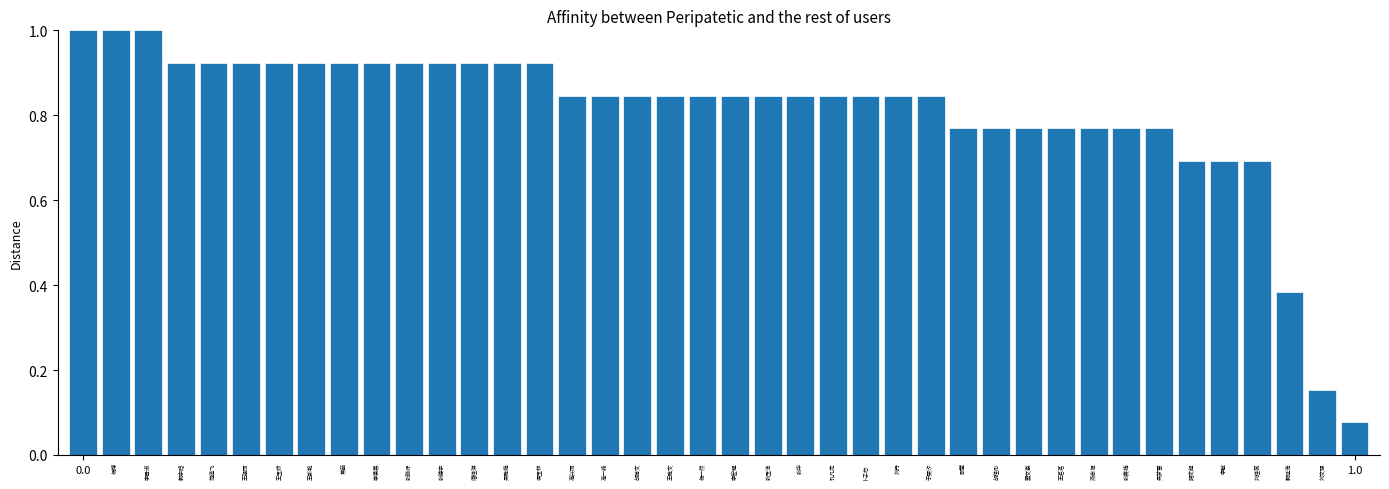

What is the sum of all values?

32.3